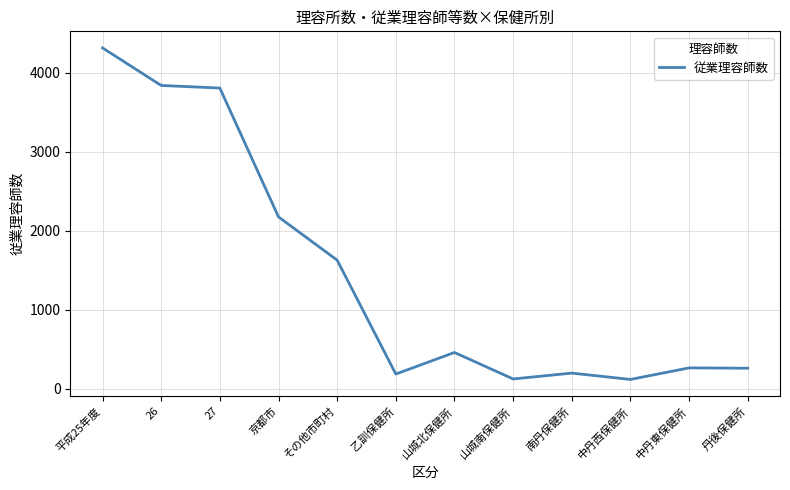

Where is the data nearest to the value 2218?

京都市